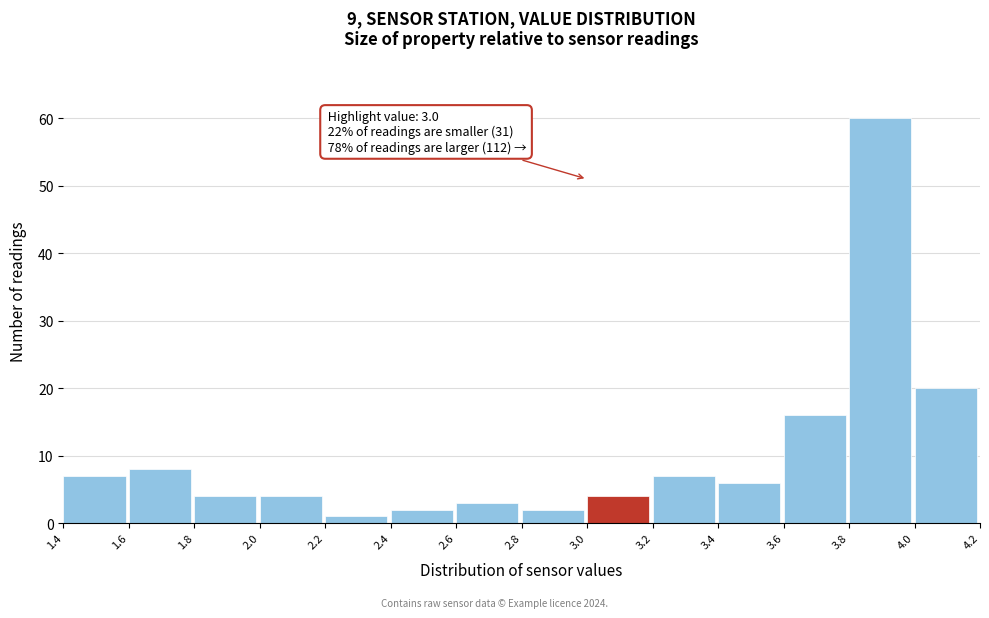

Which range on the x-axis has the tallest bar?

3.8 to 4.0